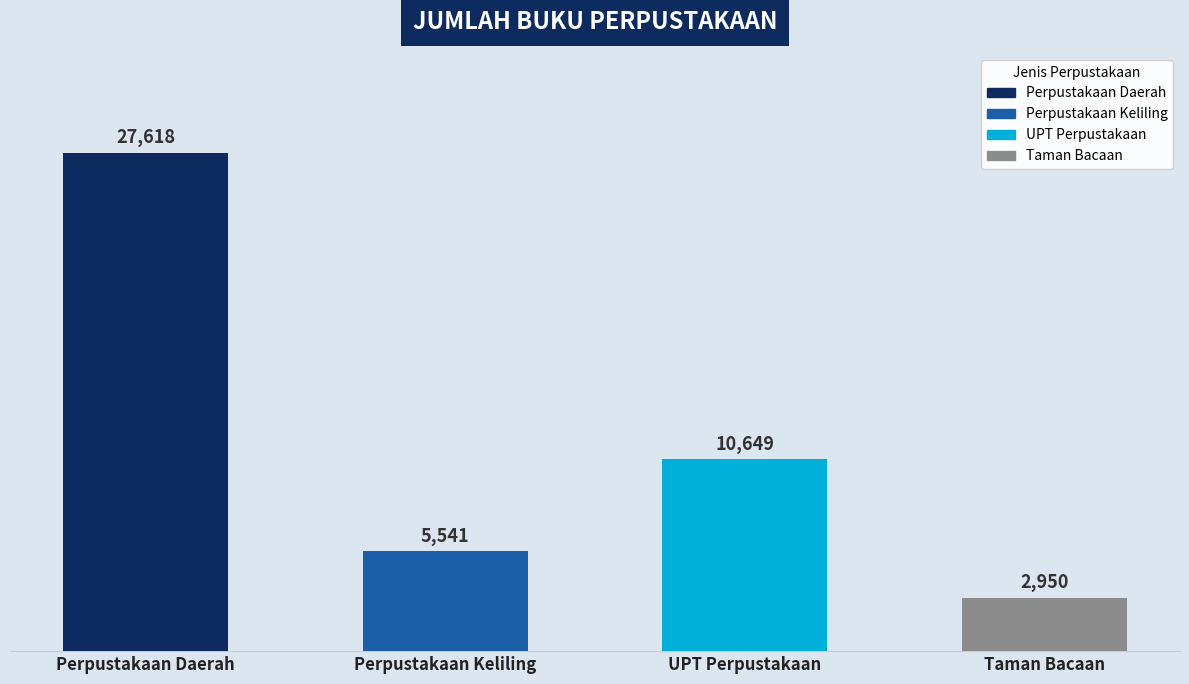

What is the label of the 4th bar from the right?

Perpustakaan Daerah